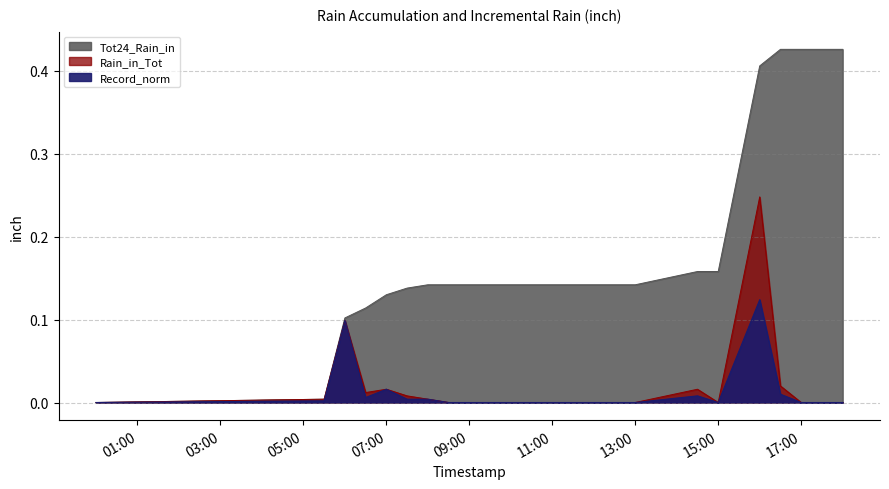

True or false: Tot24_Rain_in and Record_norm intersect in this chart.

False